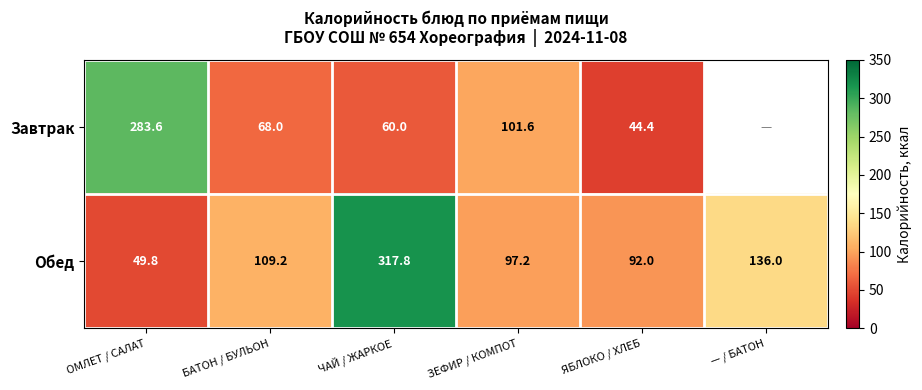

What is the spread (max minus min) of values at ЯБЛОКО / ХЛЕБ?

47.6